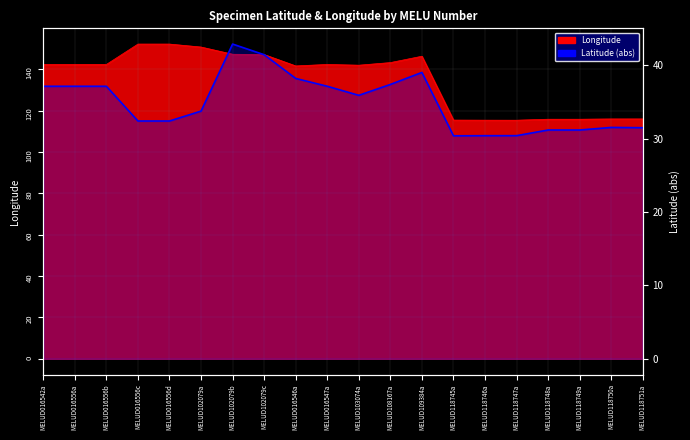

Where does the data first go above 35?

MELUD016542a